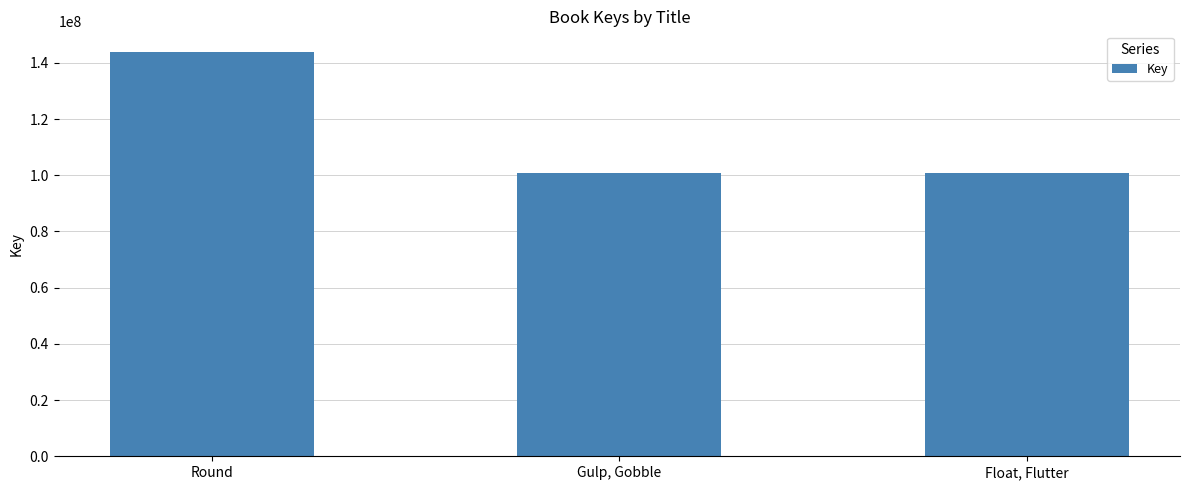

What is the smallest value displayed?

100714270